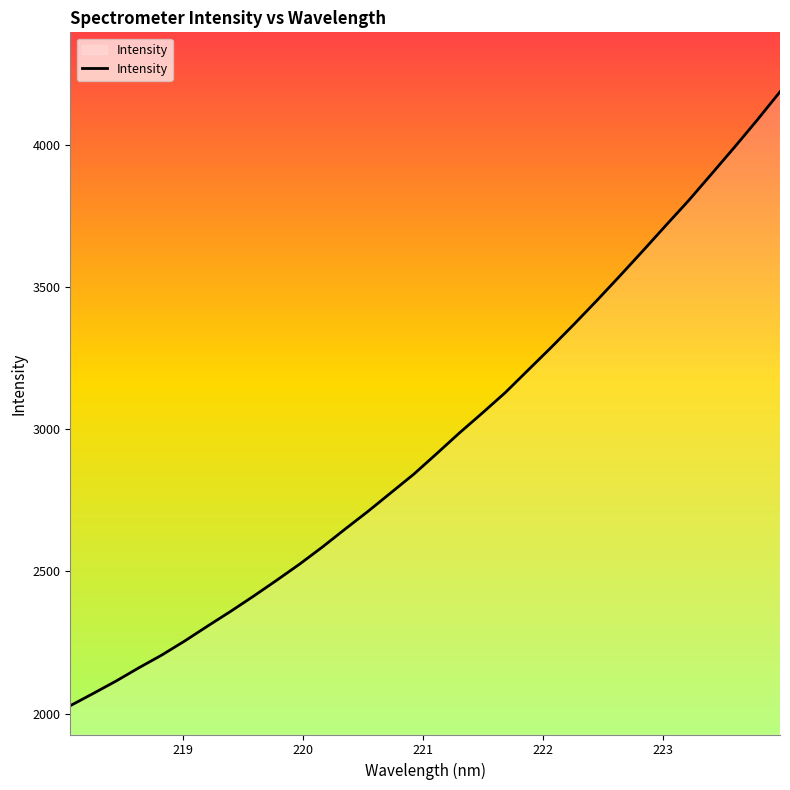

What is the smallest value displayed?

2027.5